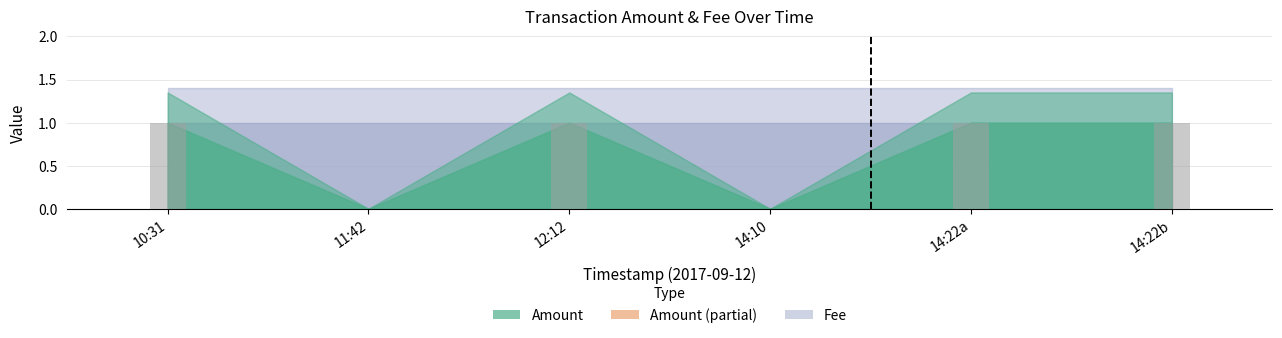

How many groups of bars are there?

6